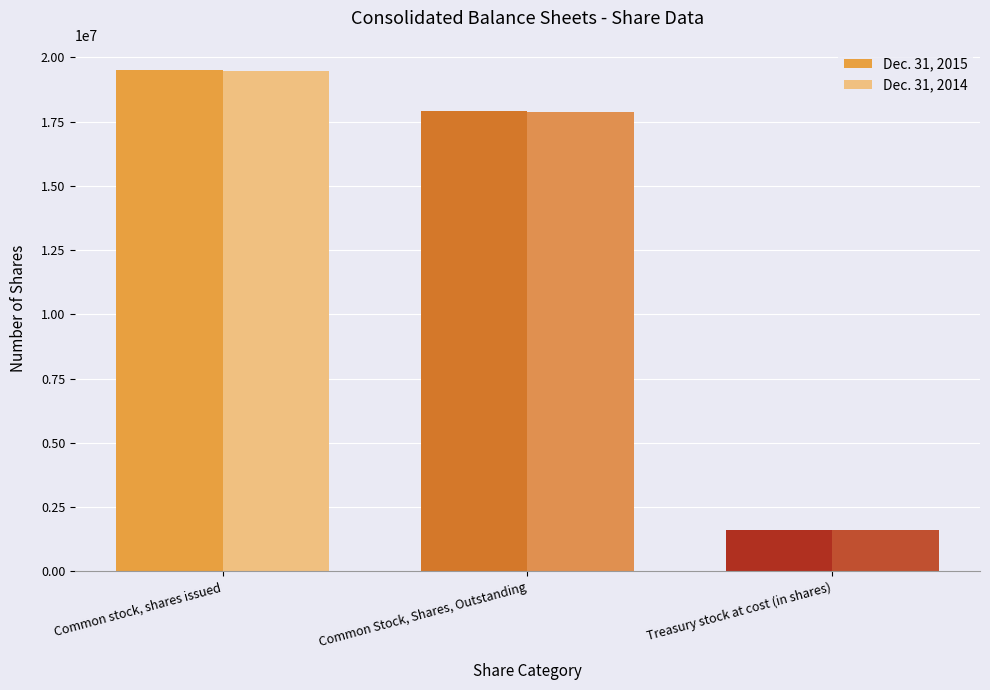

What is the difference between the maximum and second lowest values in the Dec. 31, 2014 series?

1598911